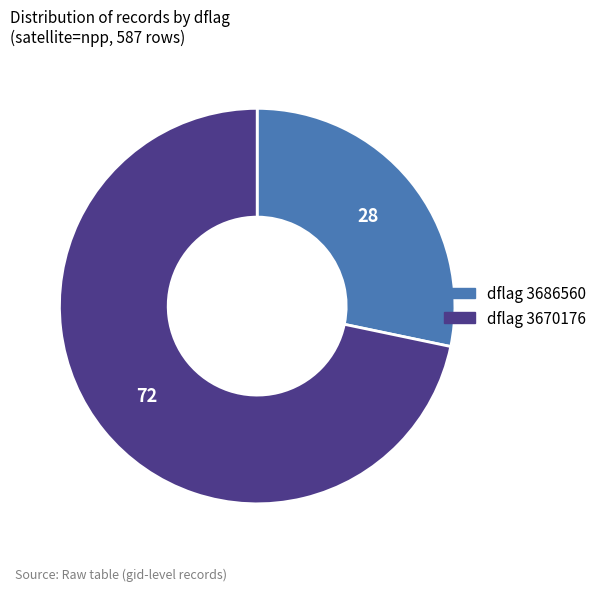

Is there a majority slice in this chart?

Yes